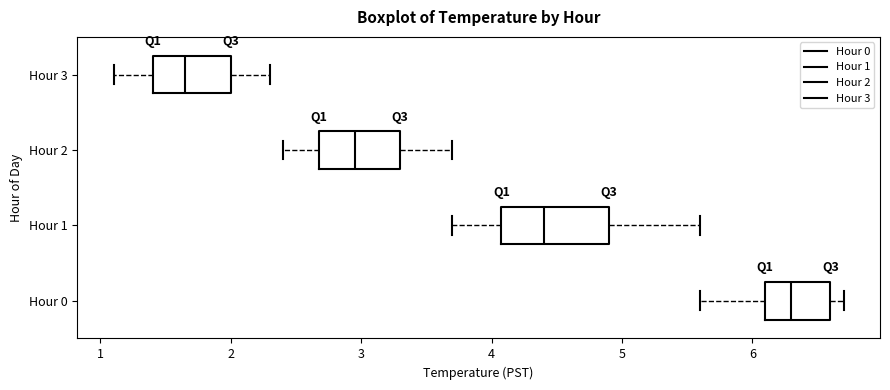

Which box's median line is the furthest to the right?

Hour 0